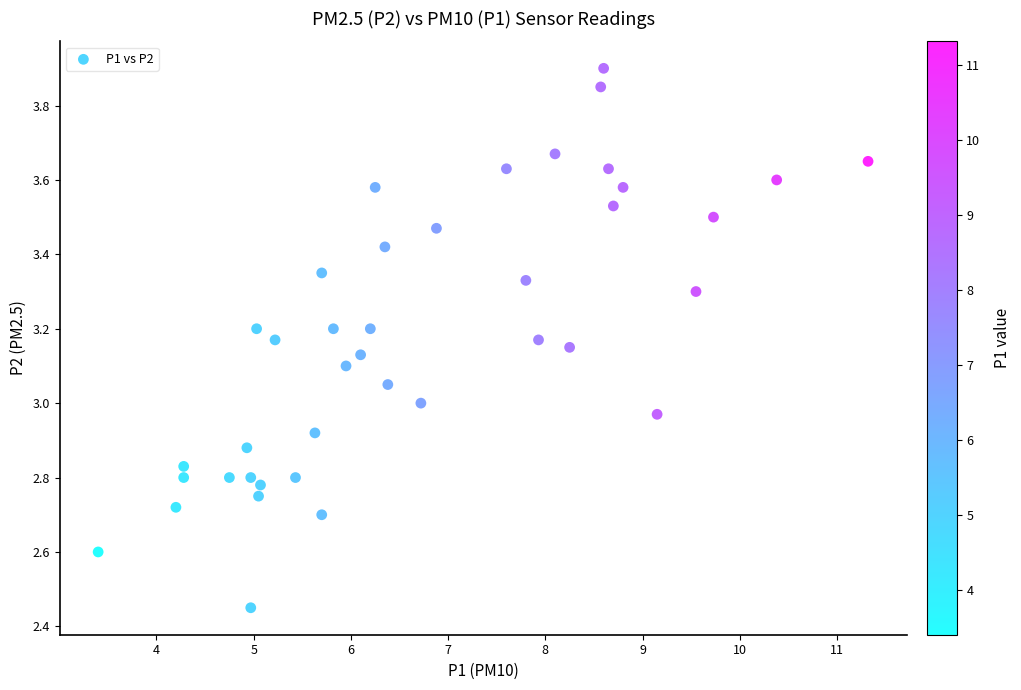

What is the range of X values (max minus min)?

7.9